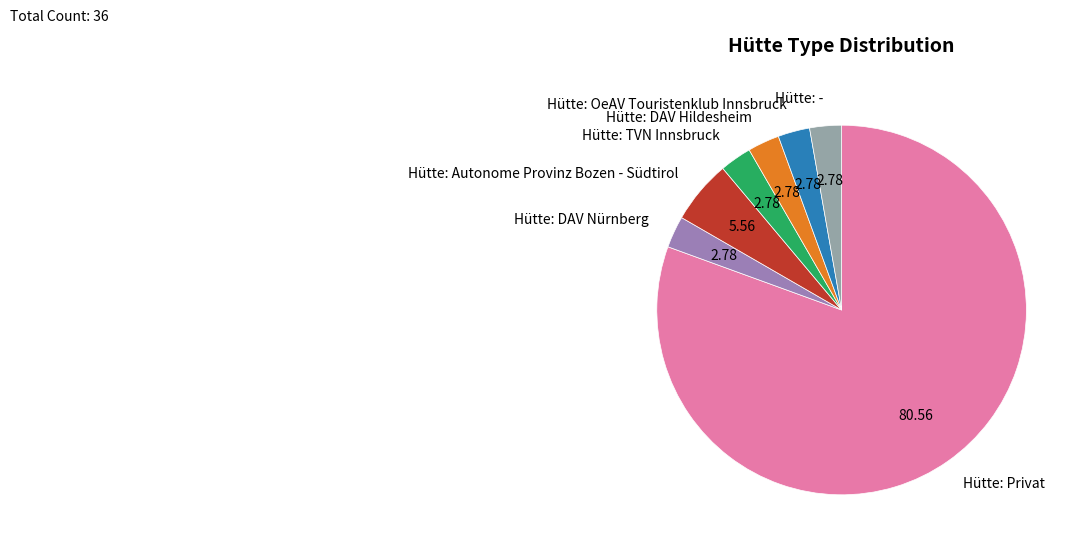

Does Hütte: Privat account for over 50% of the chart?

Yes